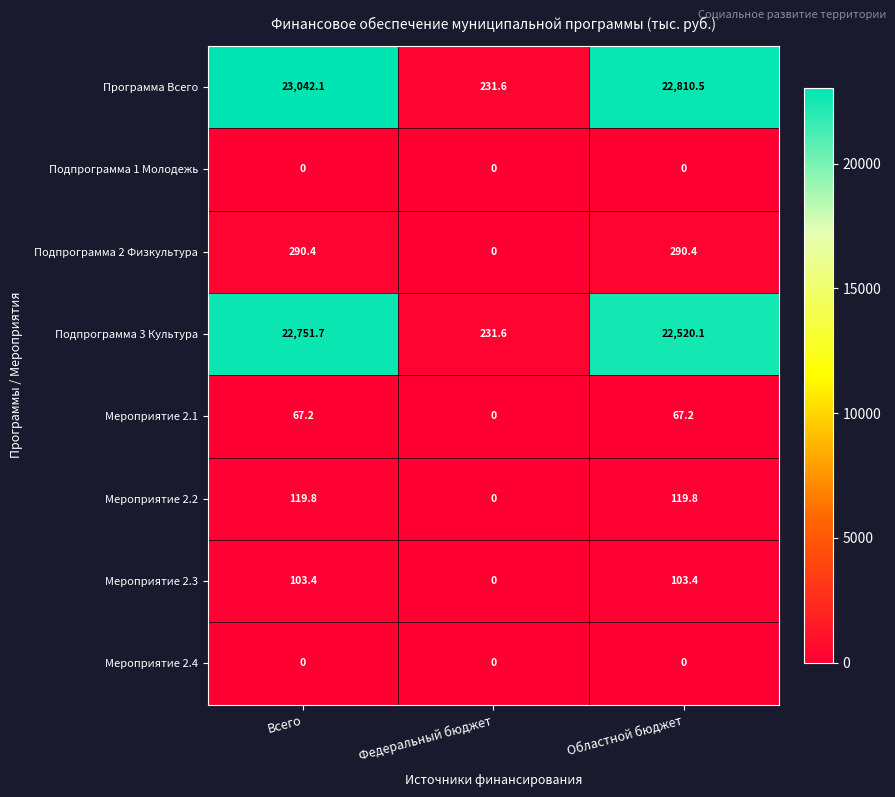

Which category has the highest value across all series?

Всего